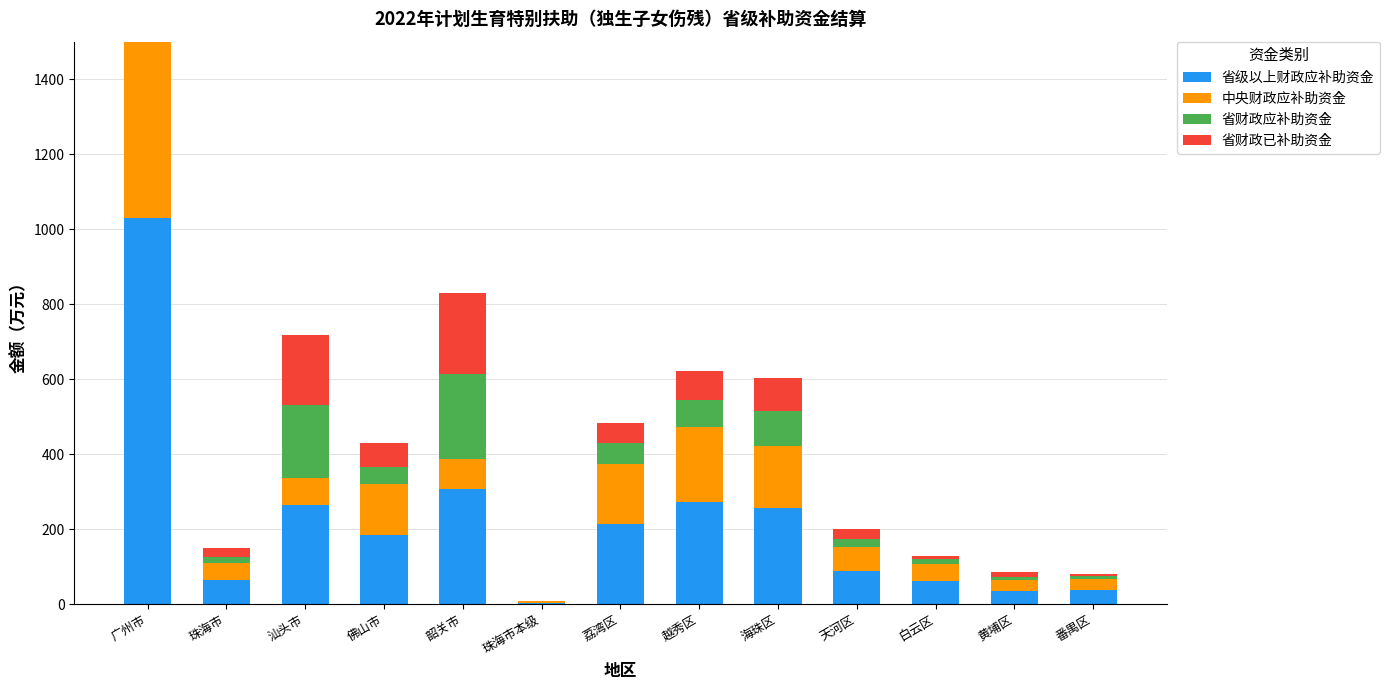

Between 汕头市 and 佛山市, which series saw the biggest shift?

省财政应补助资金